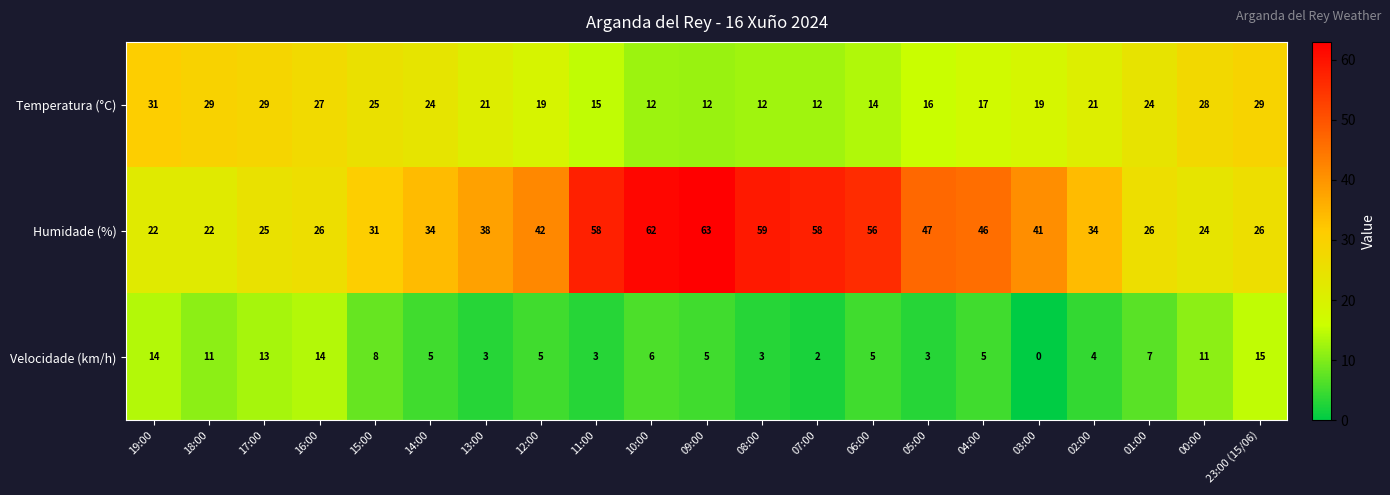

The value of Velocidade (km/h) at 05:00 is 4. True or false?

False